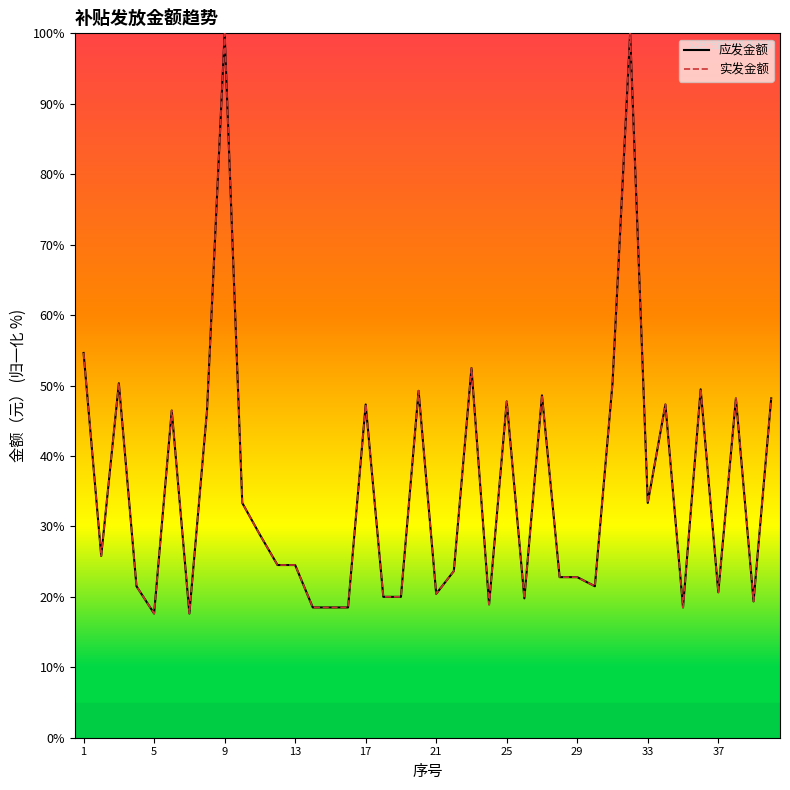

Does the chart have visible grid lines?

No